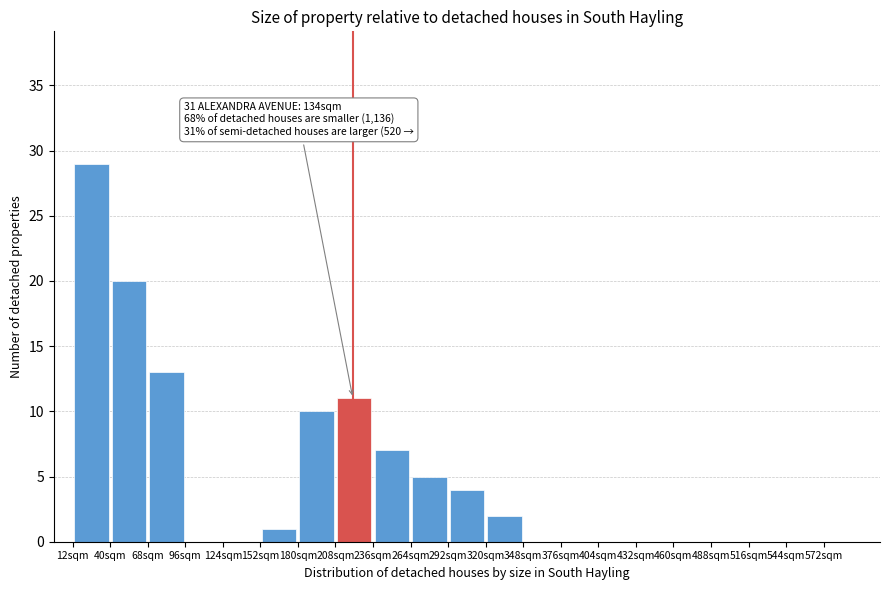

Over which range of the x-axis is the bar tallest?

12 to 40